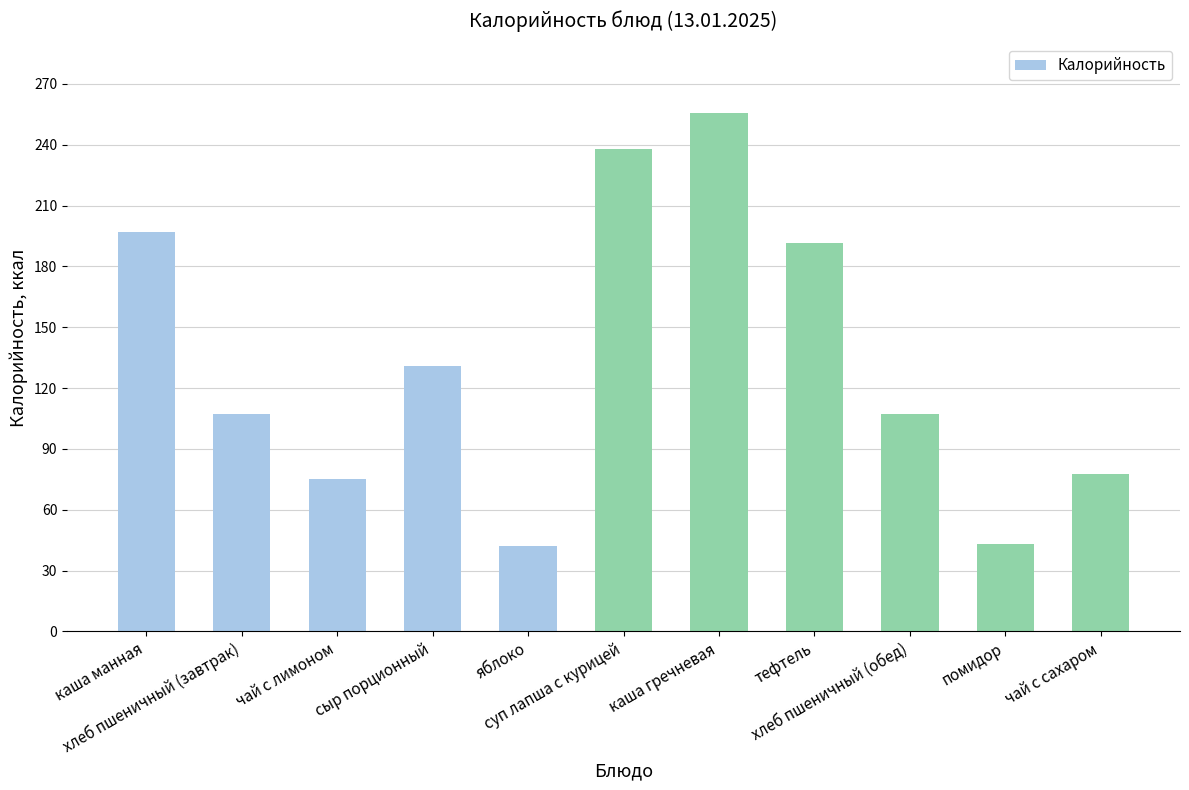

What is the minimum value shown in the chart?

42.0